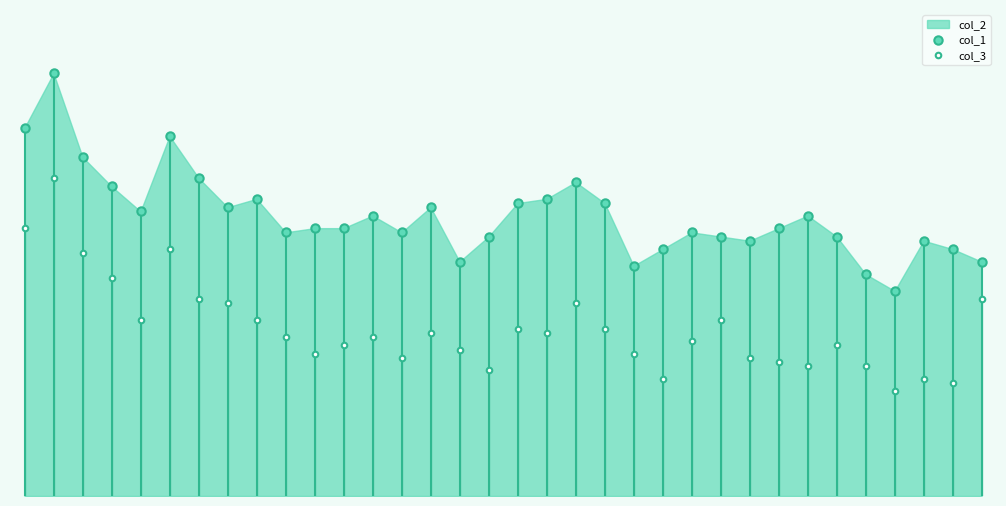

True or false: col_1 has more than 2 interior local peaks.

True